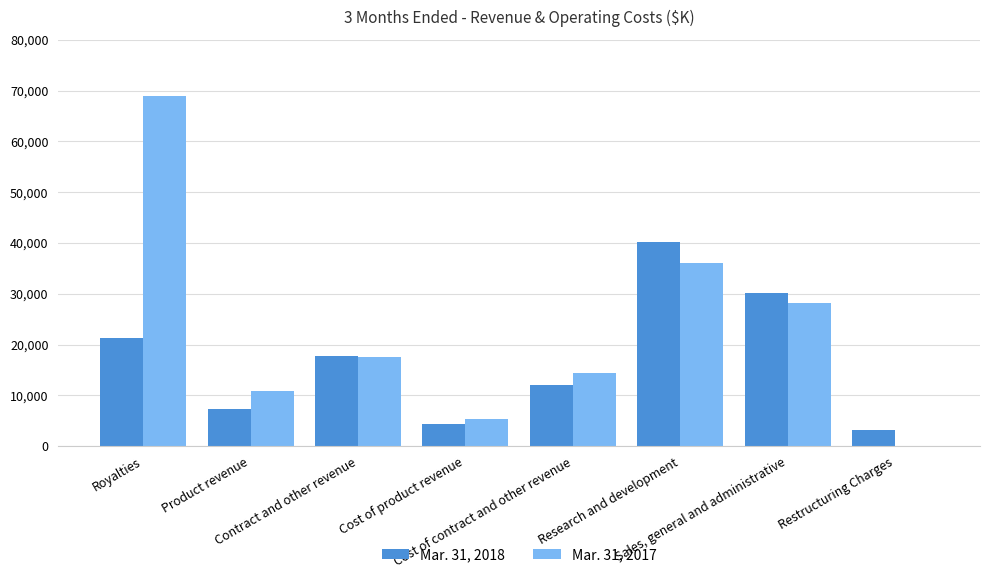

What is the spread (max minus min) of values at Royalties?

47582